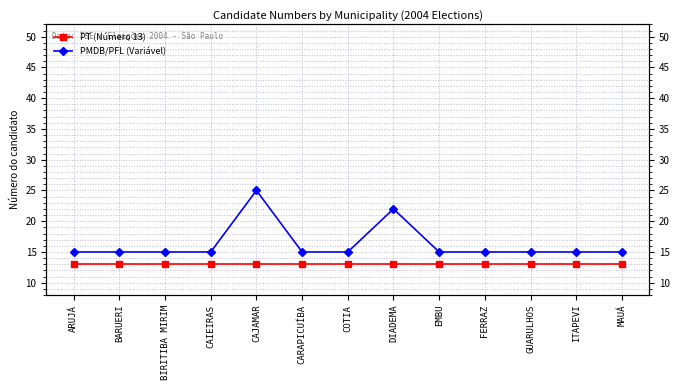

At CAIEIRAS, list the series in order from smallest to largest.

PT (Número 13), PMDB/PFL (Variável)